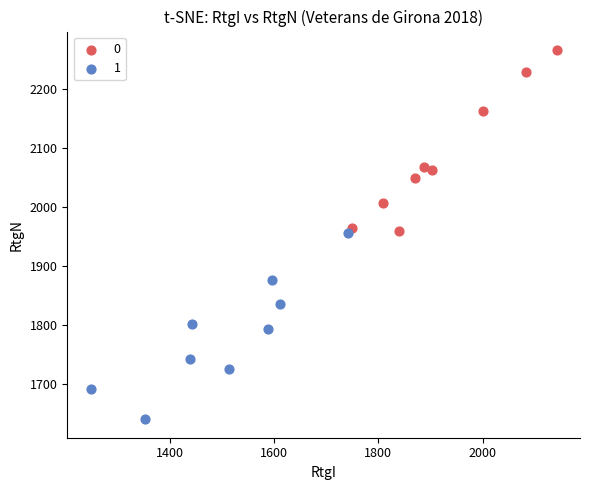

What are all the series names shown in the legend?

0, 1